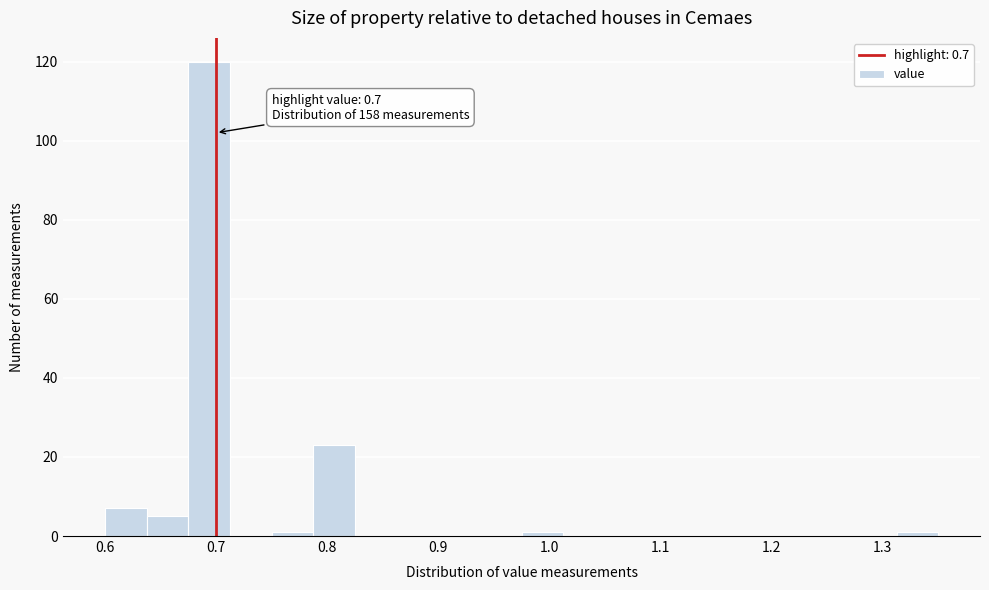

Around what value on the x-axis is the tallest bar? Give the approximate position of its centre, as read against the axis.

0.69